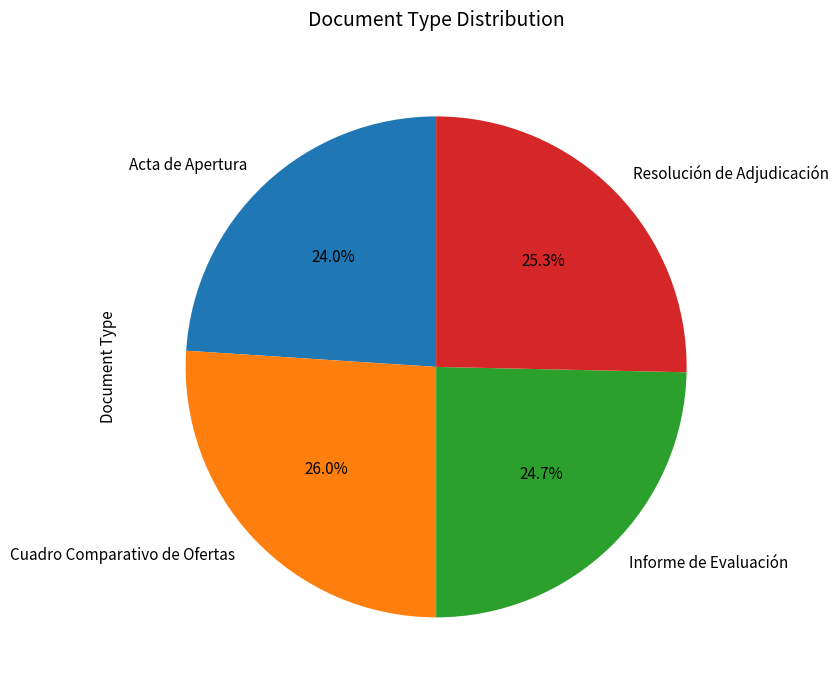

To the nearest percent, what percentage of the pie is Resolución de Adjudicación?

25%